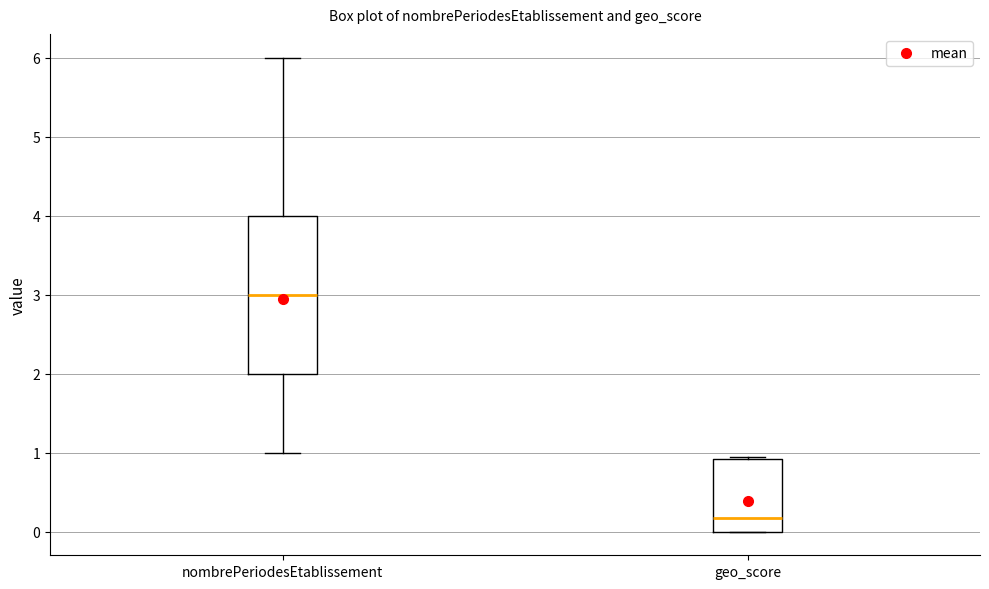

Where is the upper edge of the box for geo_score on the y-axis? The values are not printed on the chart, so give them approximately, as read against the axis.

0.9